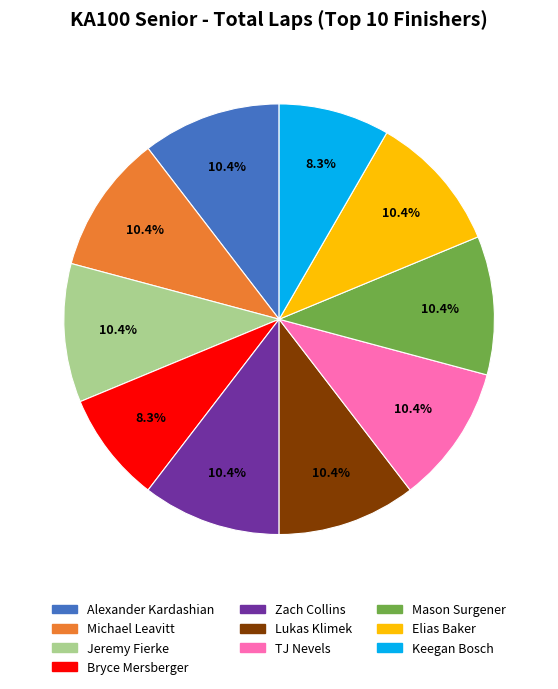

What percentage is the TJ Nevels slice, to the nearest percent?

10%